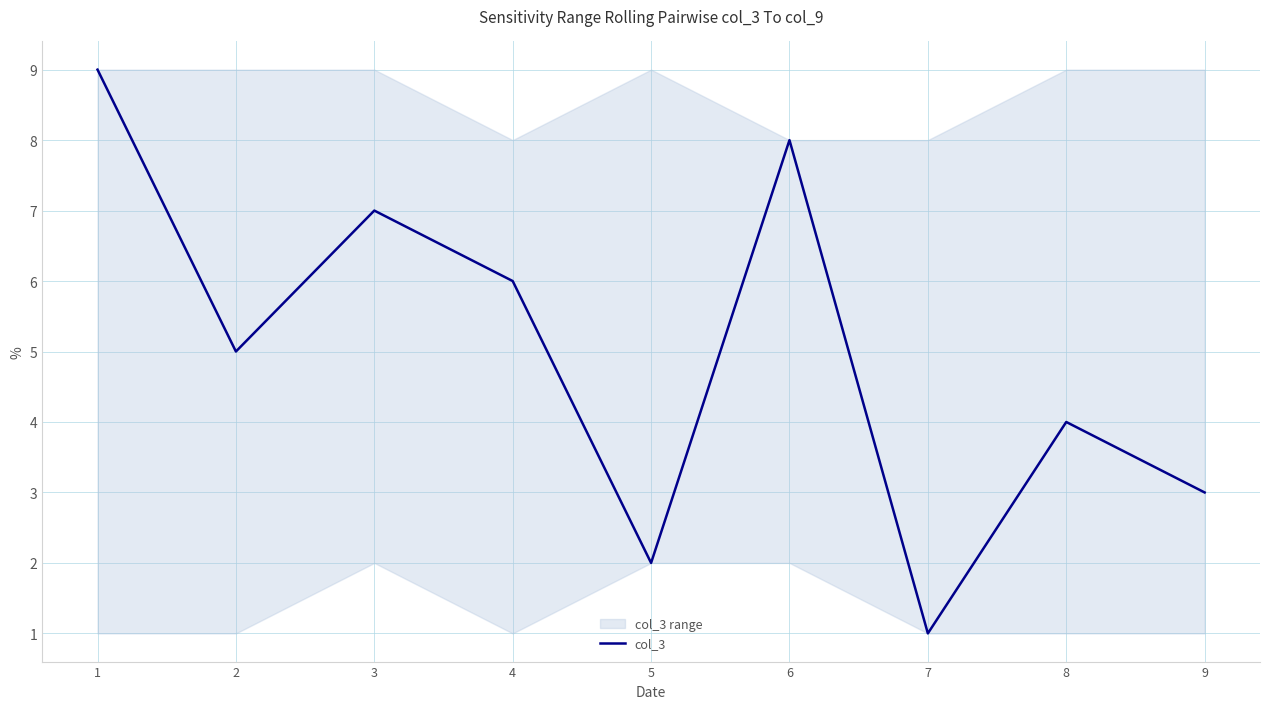

List the labels in order of value, largest first.

1, 6, 3, 4, 2, 8, 9, 5, 7